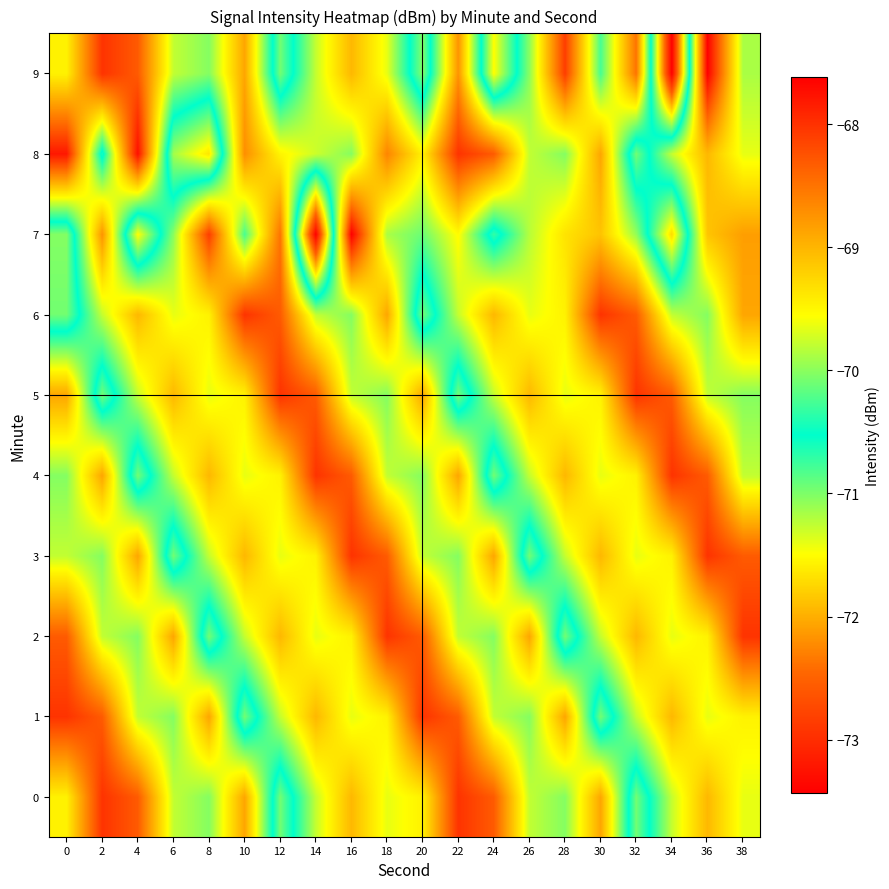

Which series changed the most between 8 and 24?

8